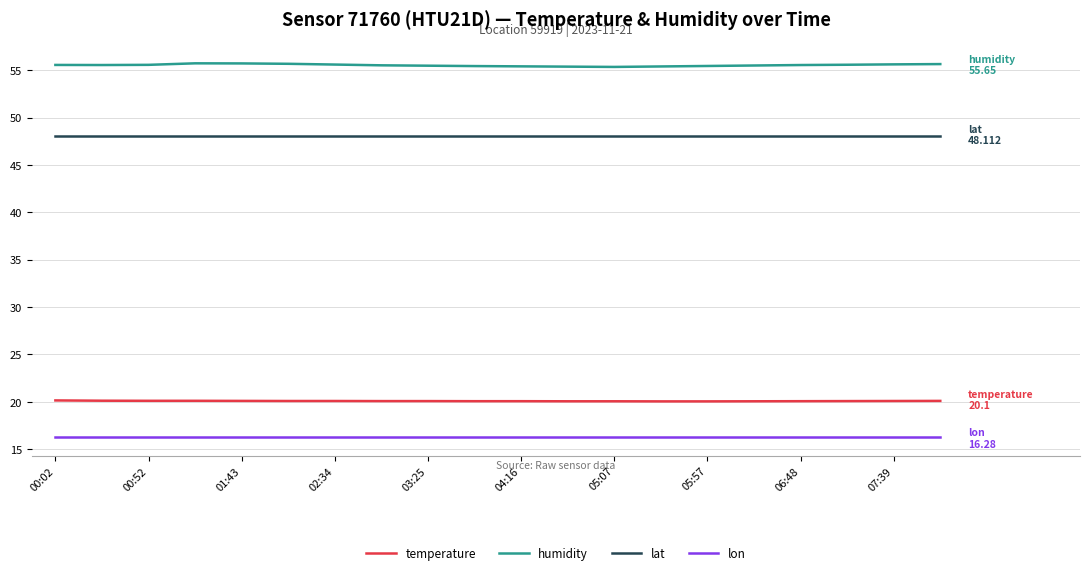

Rank the series by their maximum value, from lowest to highest.

lon, temperature, lat, humidity